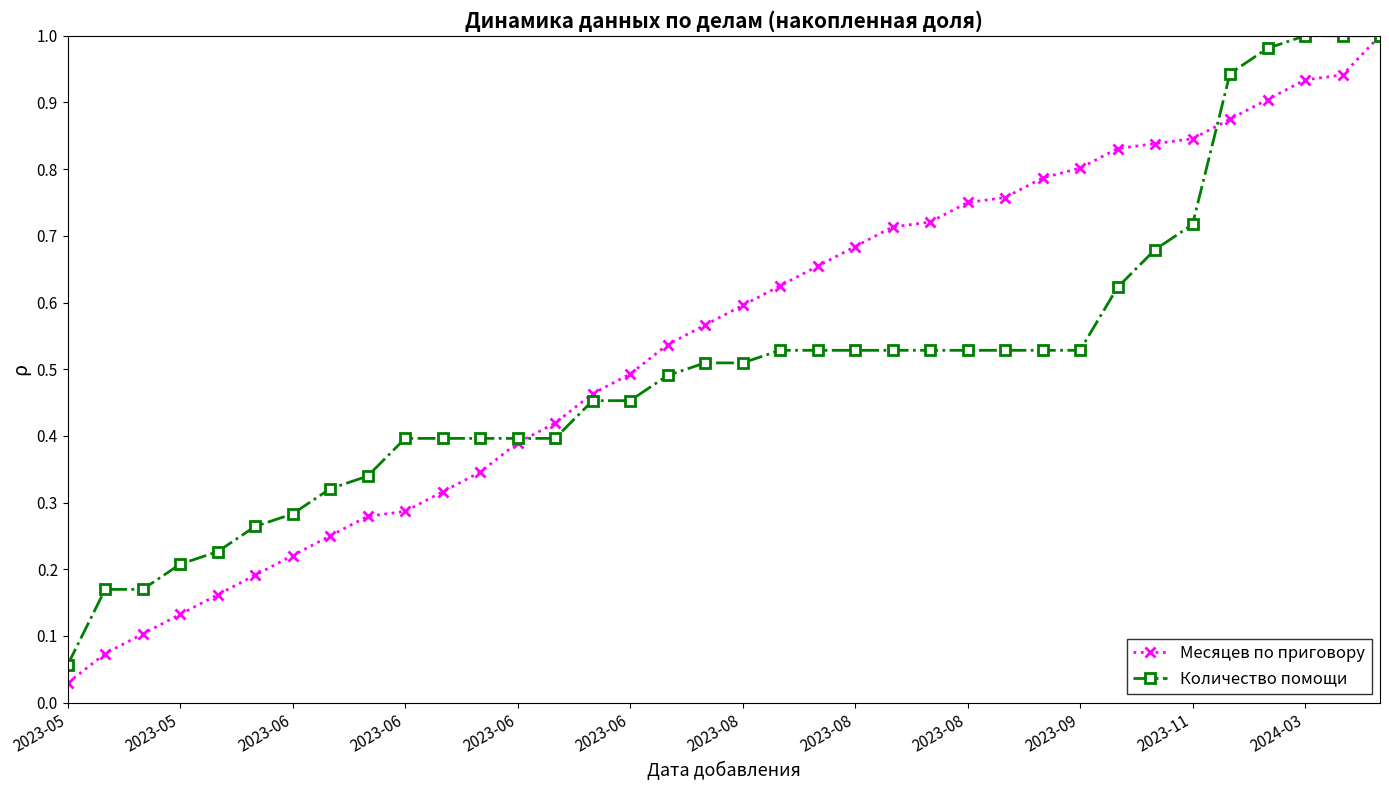

At how many categories does at least one series exceed 0?

36